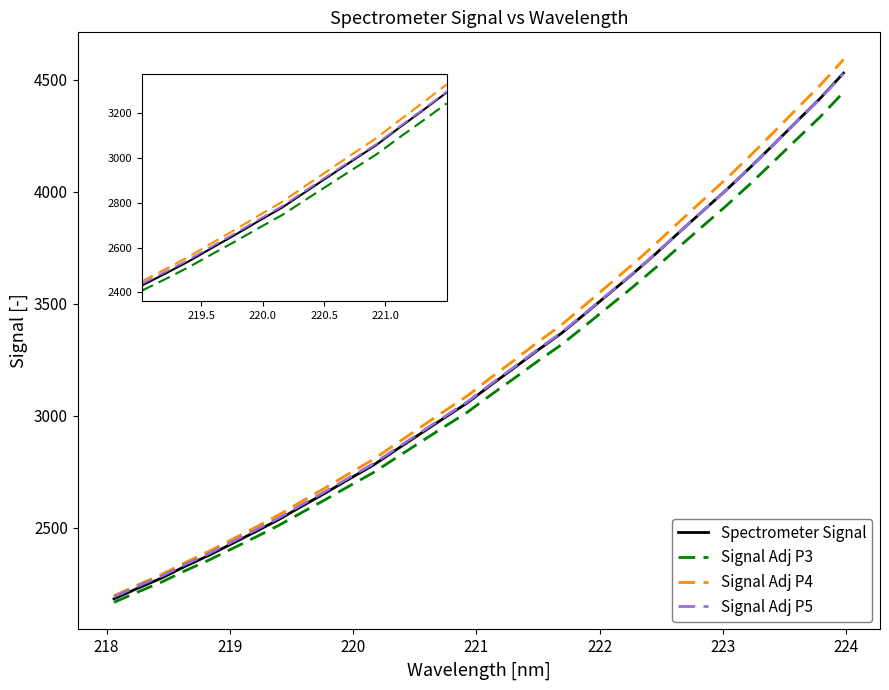

What is the smallest value displayed?

2168.2